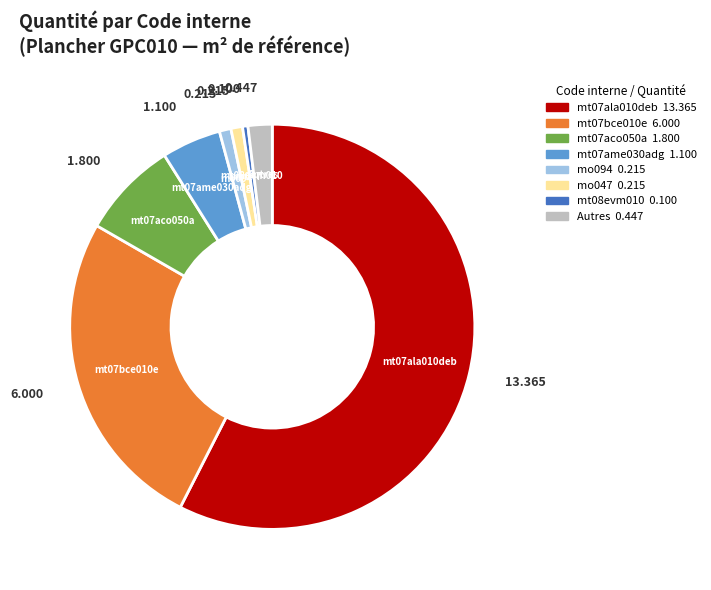

Is there any slice that represents more than half of the pie?

Yes